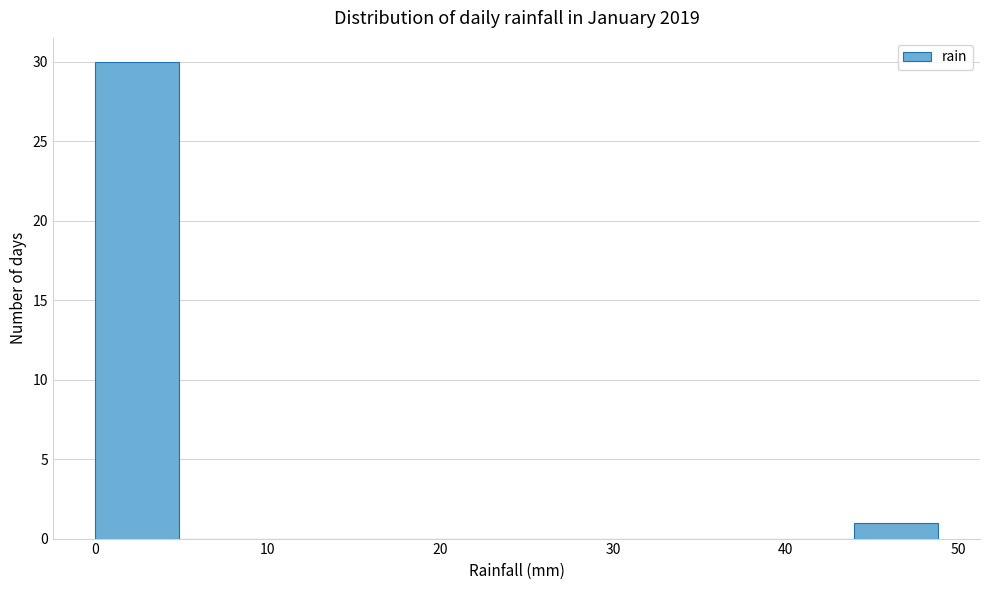

Which range on the x-axis has the tallest bar?

0 to 5